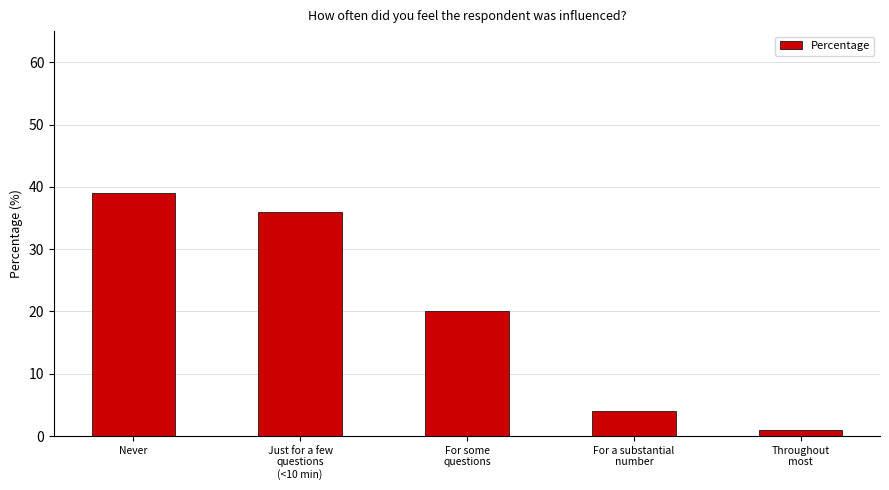

Reading left to right, list all the values displayed in this chart.

39	36	20	4	1